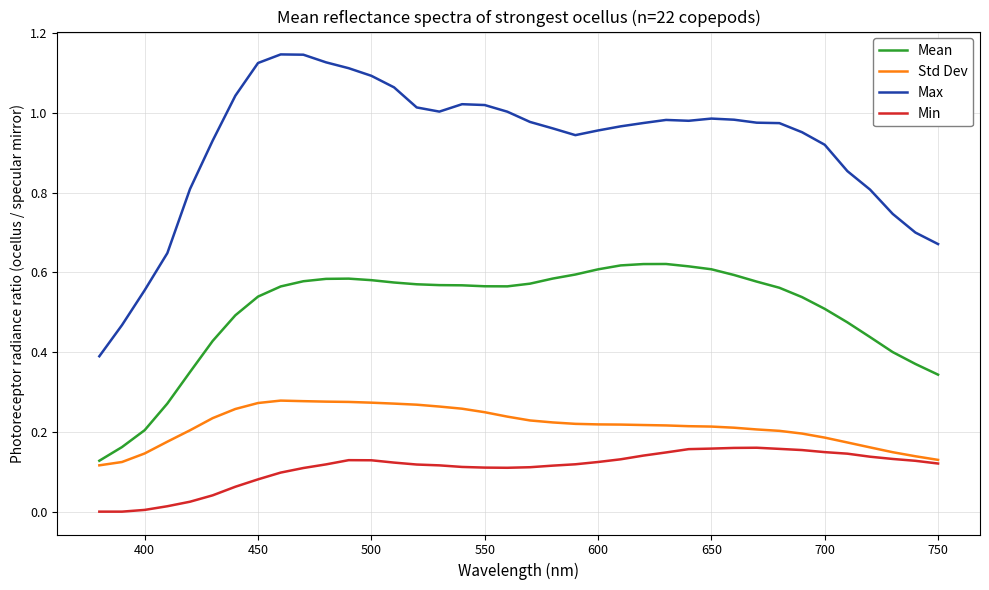

Which series has the largest total across all categories?

Max